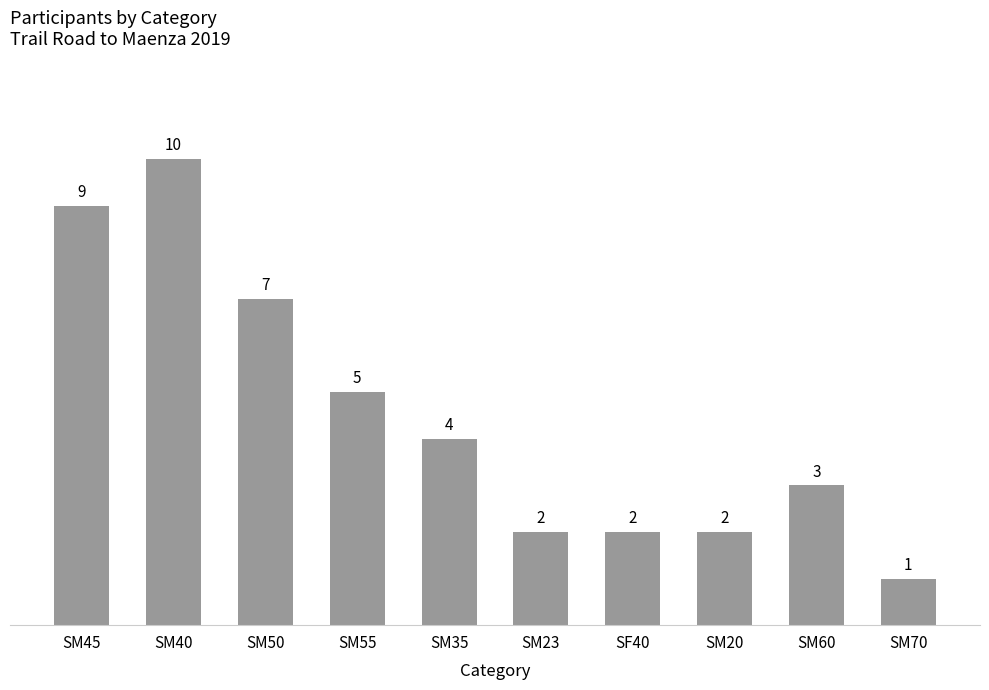

What is the greatest value displayed?

10